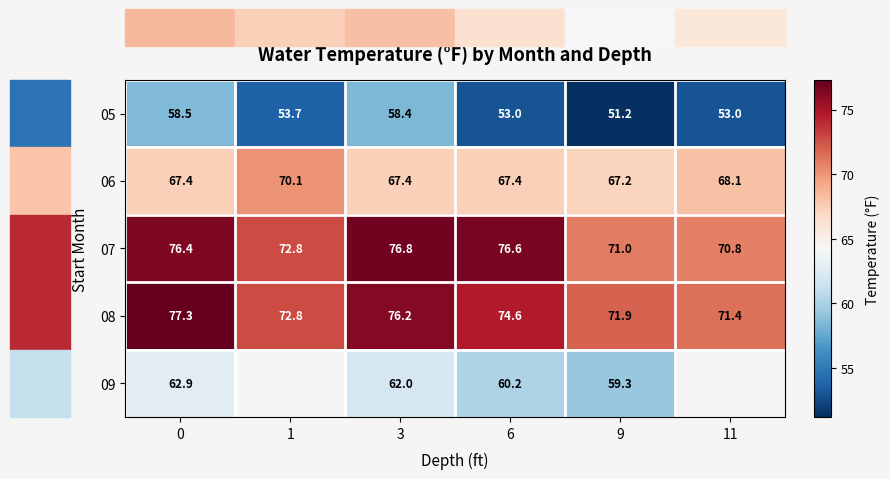

Between 6 and 9, which series saw the biggest shift?

07